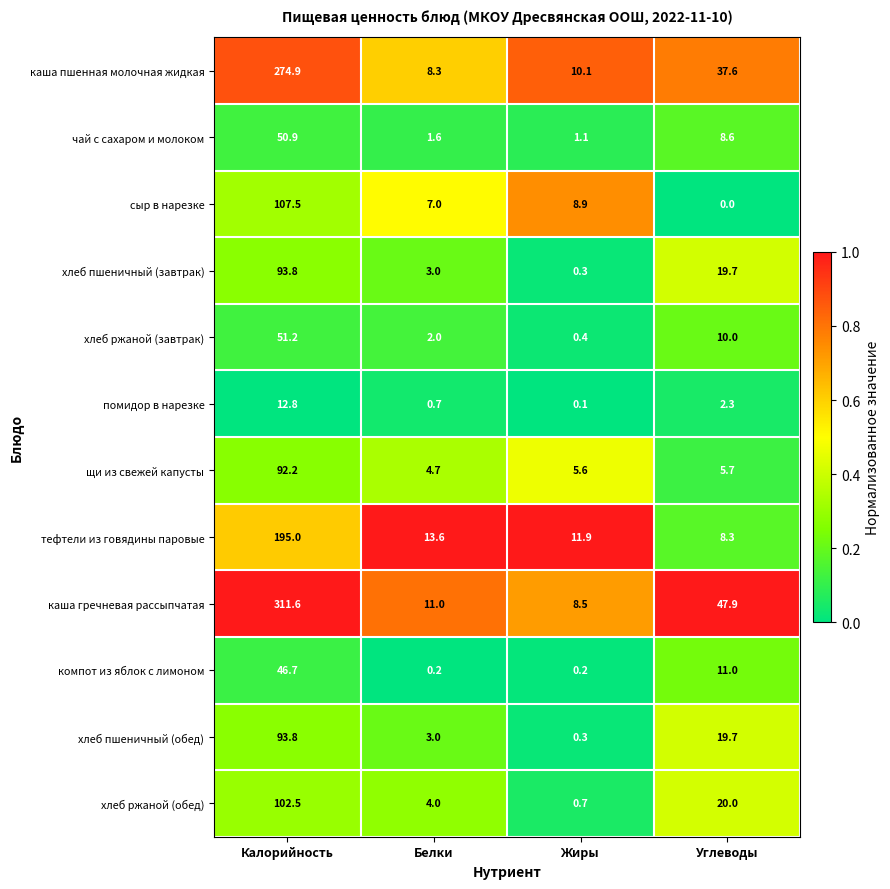

What is the average value of the помидор в нарезке series?

4.0